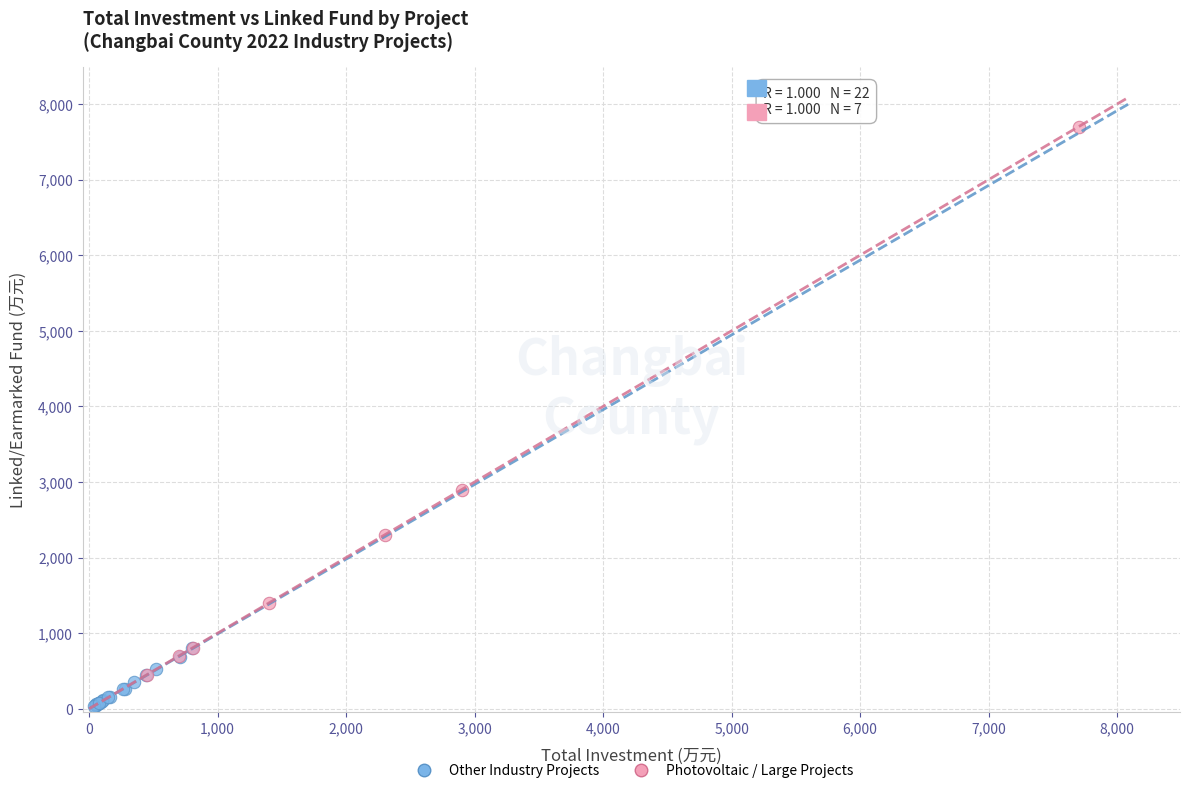

Which series reaches the minimum Y coordinate?

Other Industry Projects